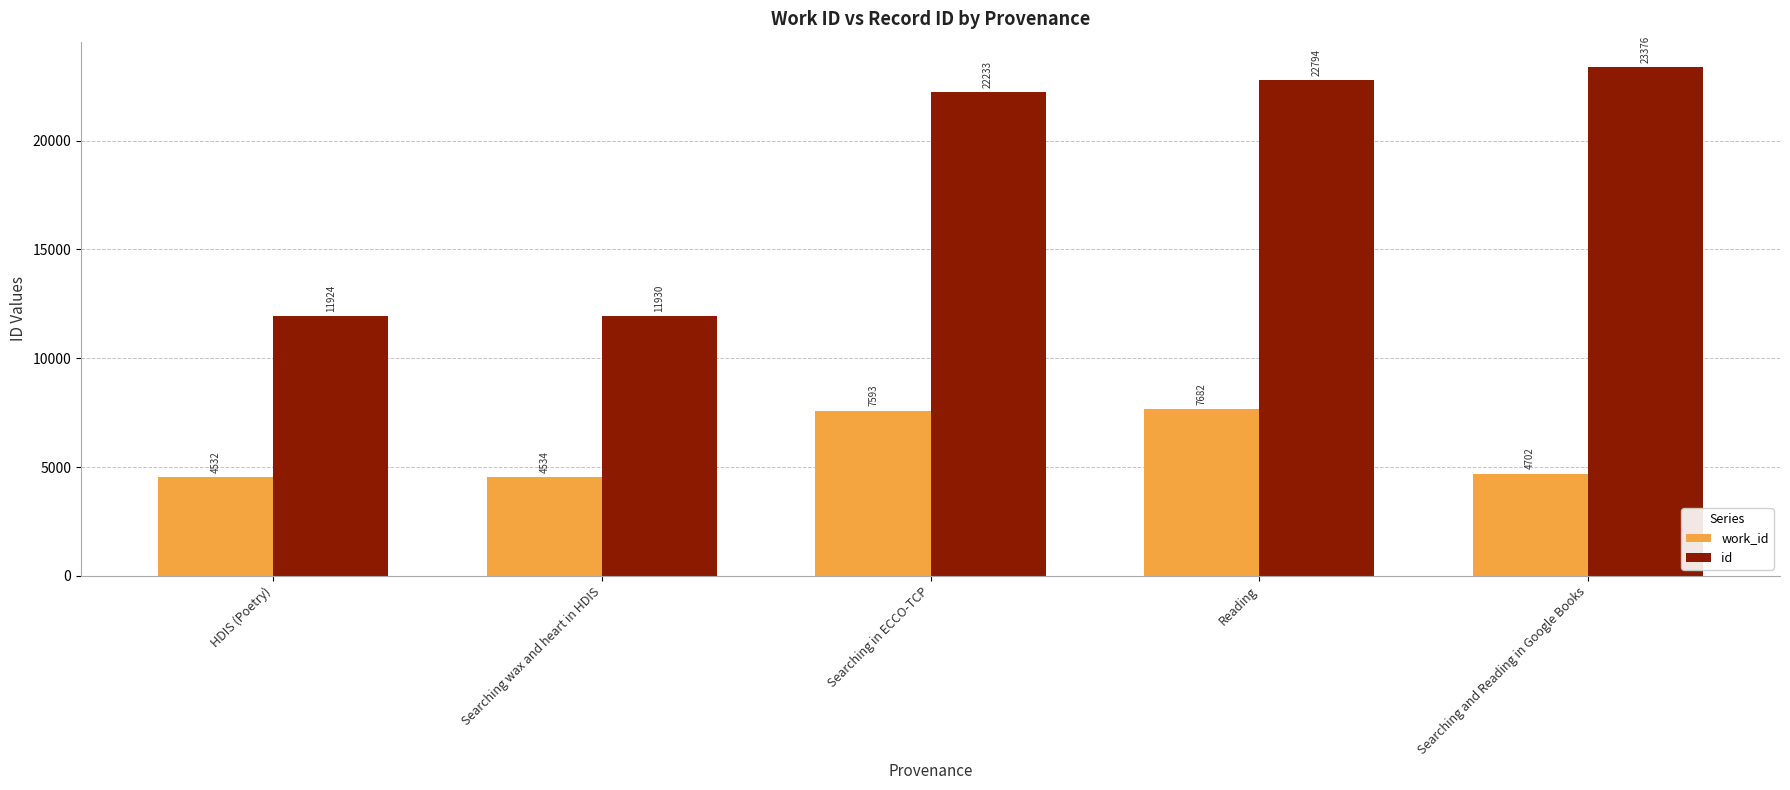

Does the chart contain stacked bars?

No